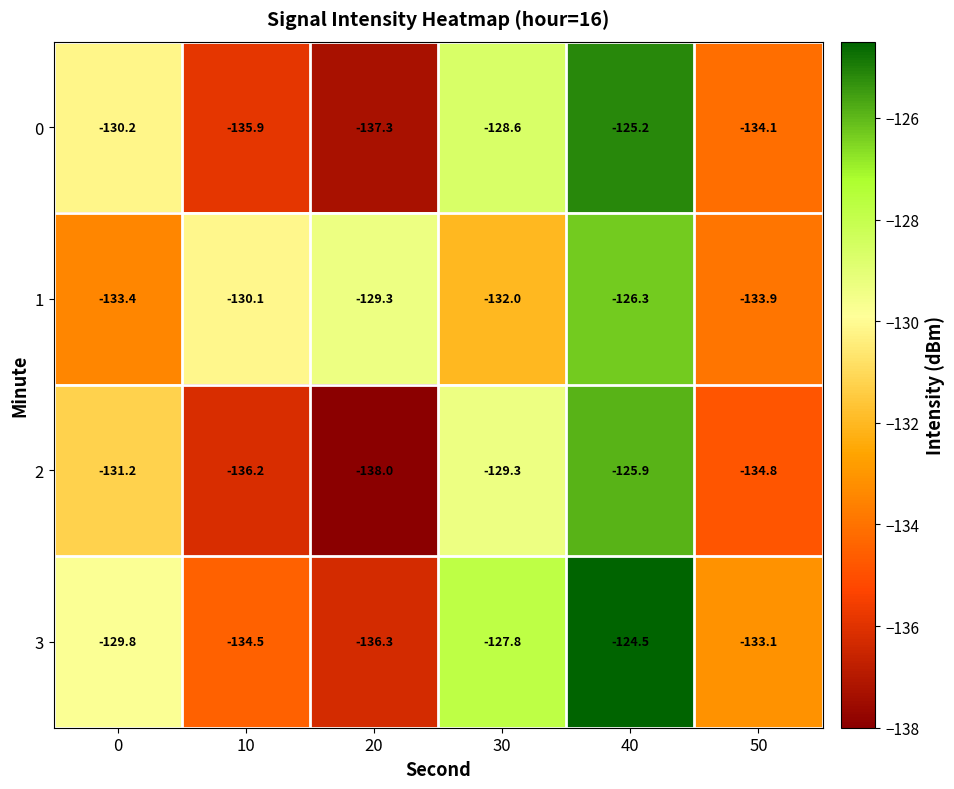

Which label corresponds to the smallest value in the chart?

20